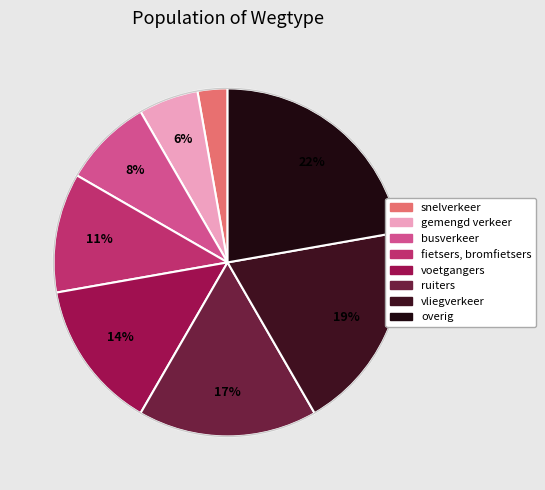

Is there a majority slice in this chart?

No